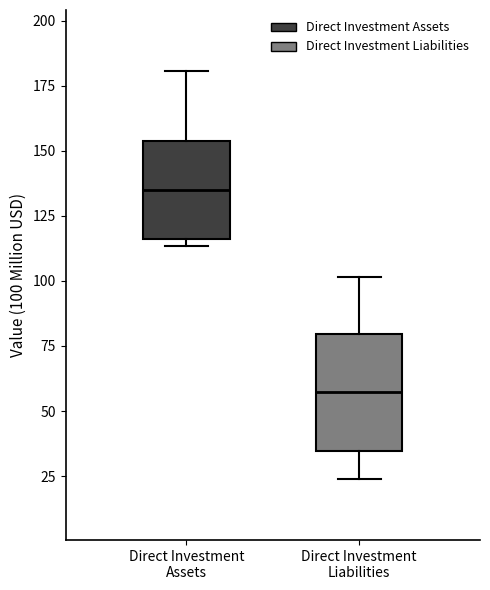

Where is the lower edge of the box for Direct Investment Liabilities on the y-axis? The values are not printed on the chart, so give them approximately, as read against the axis.

35